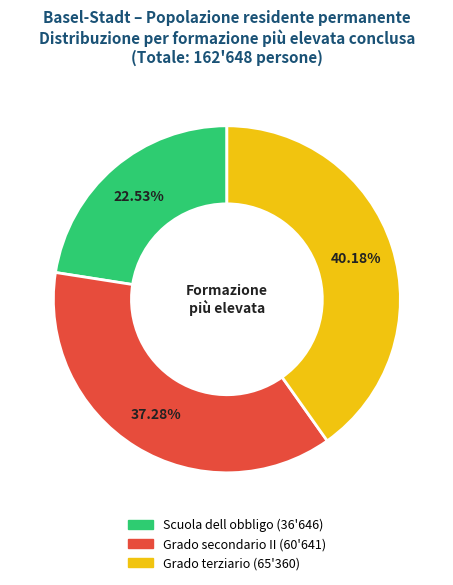

Is there a majority slice in this chart?

No